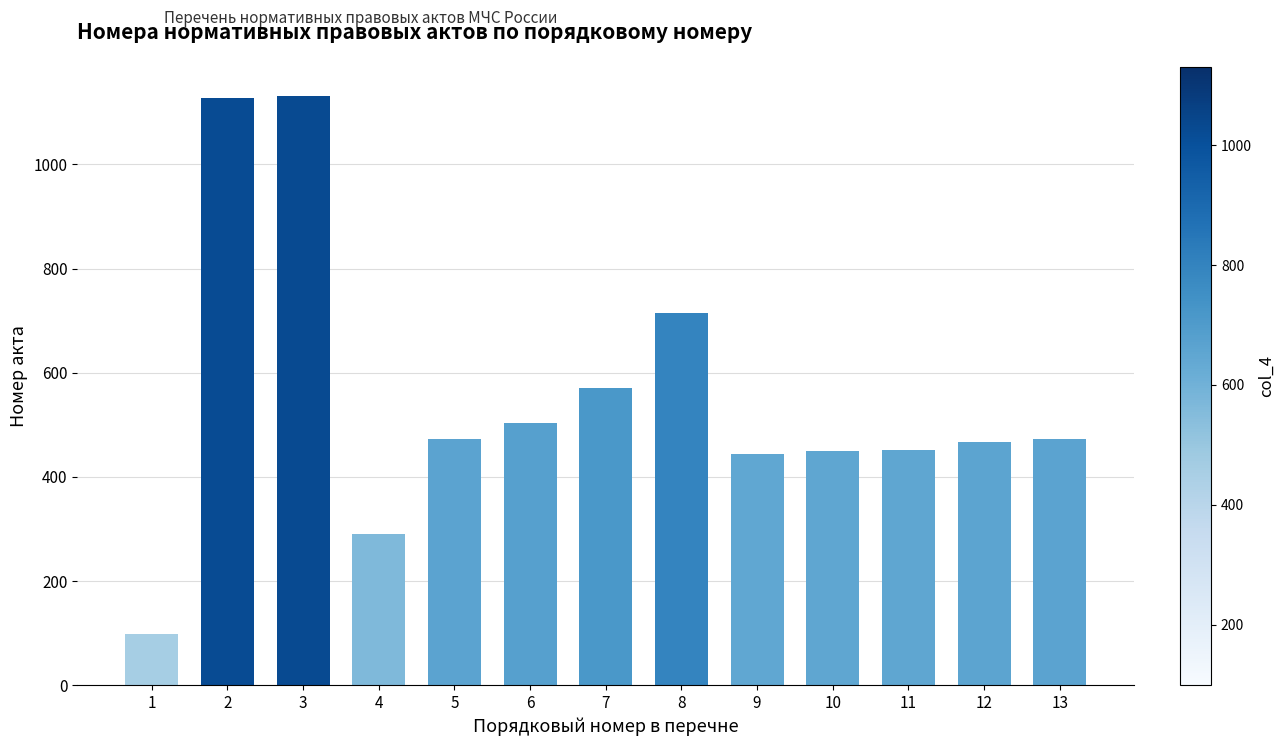

What is the difference between the values at 12 and 6?

36